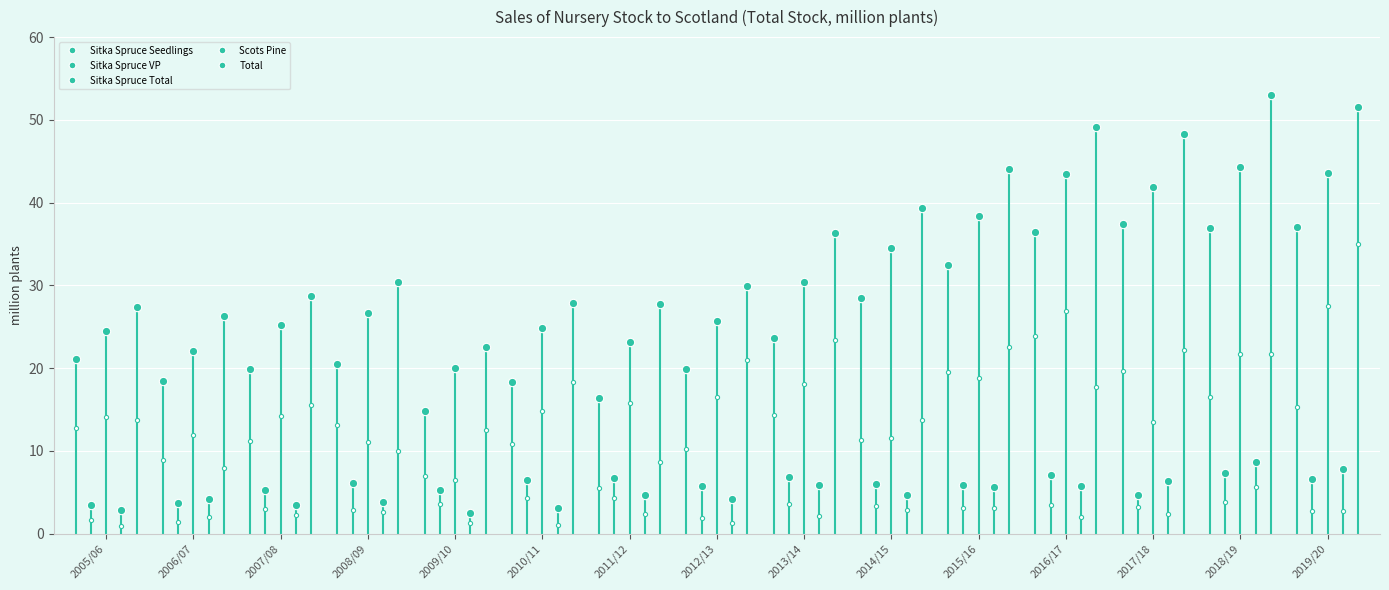

True or false: Sitka Spruce Total and Sitka Spruce Seedlings intersect in this chart.

False